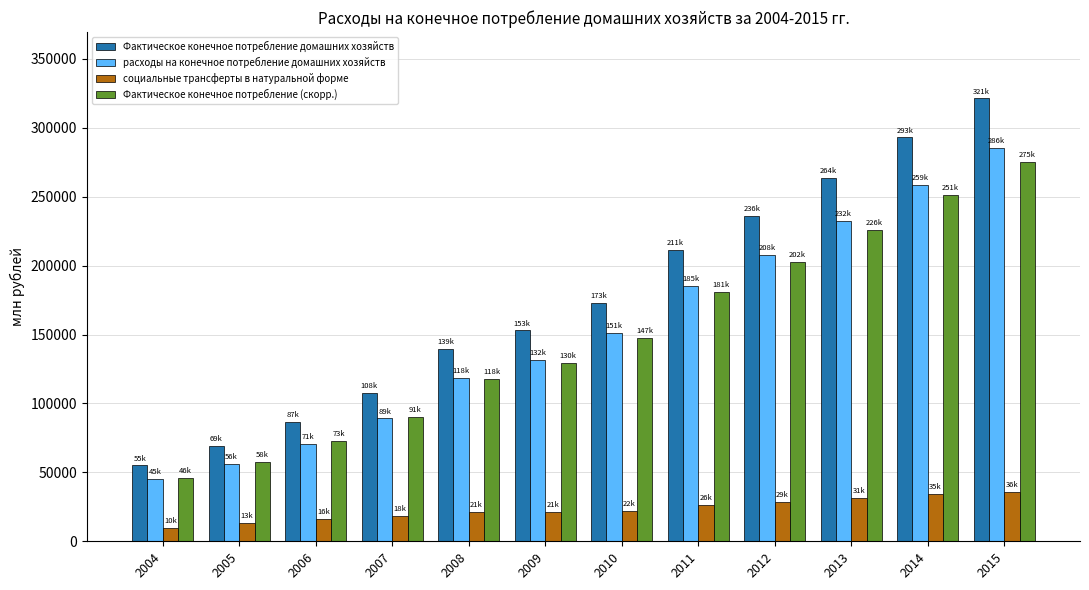

At which label does социальные трансферты в натуральной форме first exceed 21930?

2010